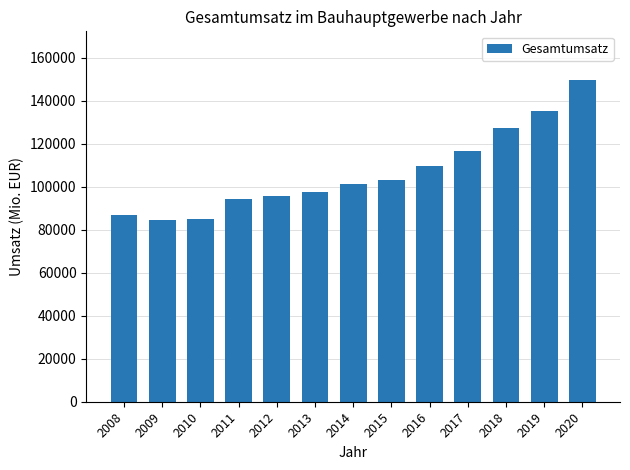

What is the greatest value displayed?

149710.5